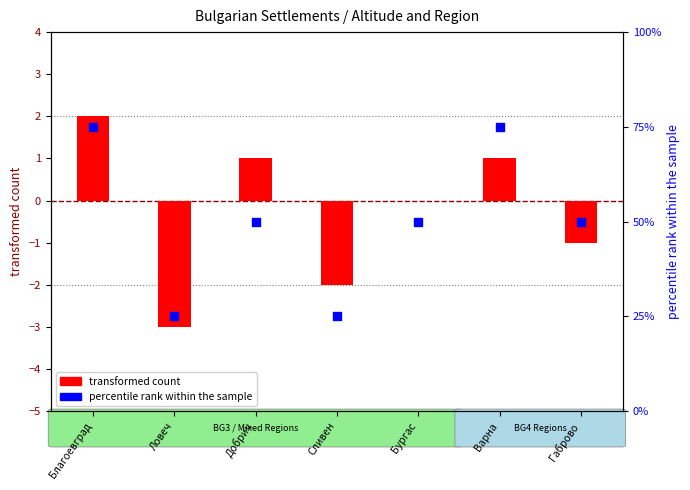

Which series reaches the maximum Y coordinate?

percentile rank within the sample